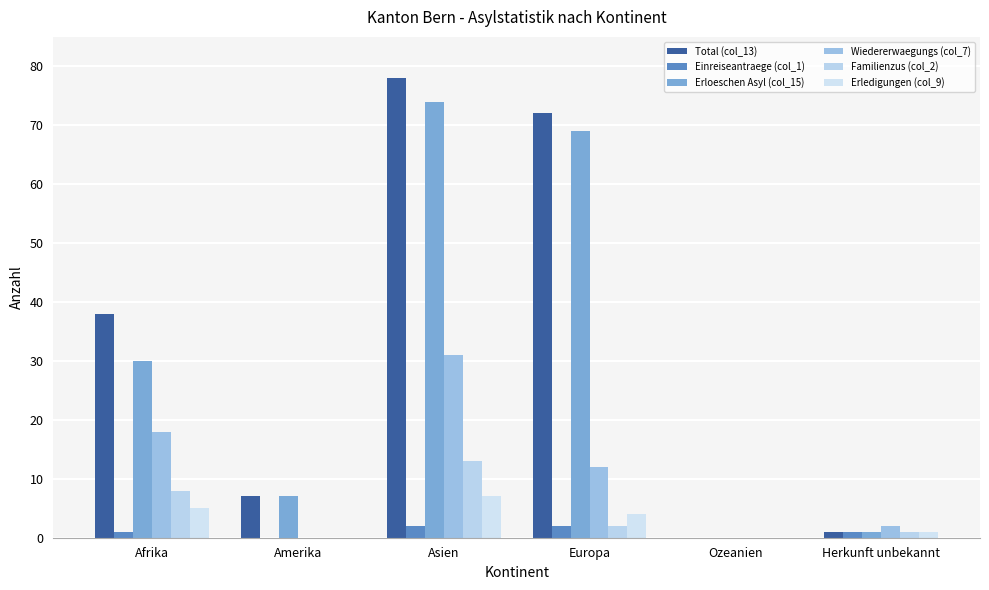

Reading left to right, extract all data points from this chart.

Total (col_13): Afrika=38	Amerika=7	Asien=78	Europa=72	Ozeanien=0	Herkunft unbekannt=1
Einreiseantraege (col_1): Afrika=1	Amerika=0	Asien=2	Europa=2	Ozeanien=0	Herkunft unbekannt=1
Erloeschen Asyl (col_15): Afrika=30	Amerika=7	Asien=74	Europa=69	Ozeanien=0	Herkunft unbekannt=1
Wiedererwaegungs (col_7): Afrika=18	Amerika=0	Asien=31	Europa=12	Ozeanien=0	Herkunft unbekannt=2
Familienzus (col_2): Afrika=8	Amerika=0	Asien=13	Europa=2	Ozeanien=0	Herkunft unbekannt=1
Erledigungen (col_9): Afrika=5	Amerika=0	Asien=7	Europa=4	Ozeanien=0	Herkunft unbekannt=1